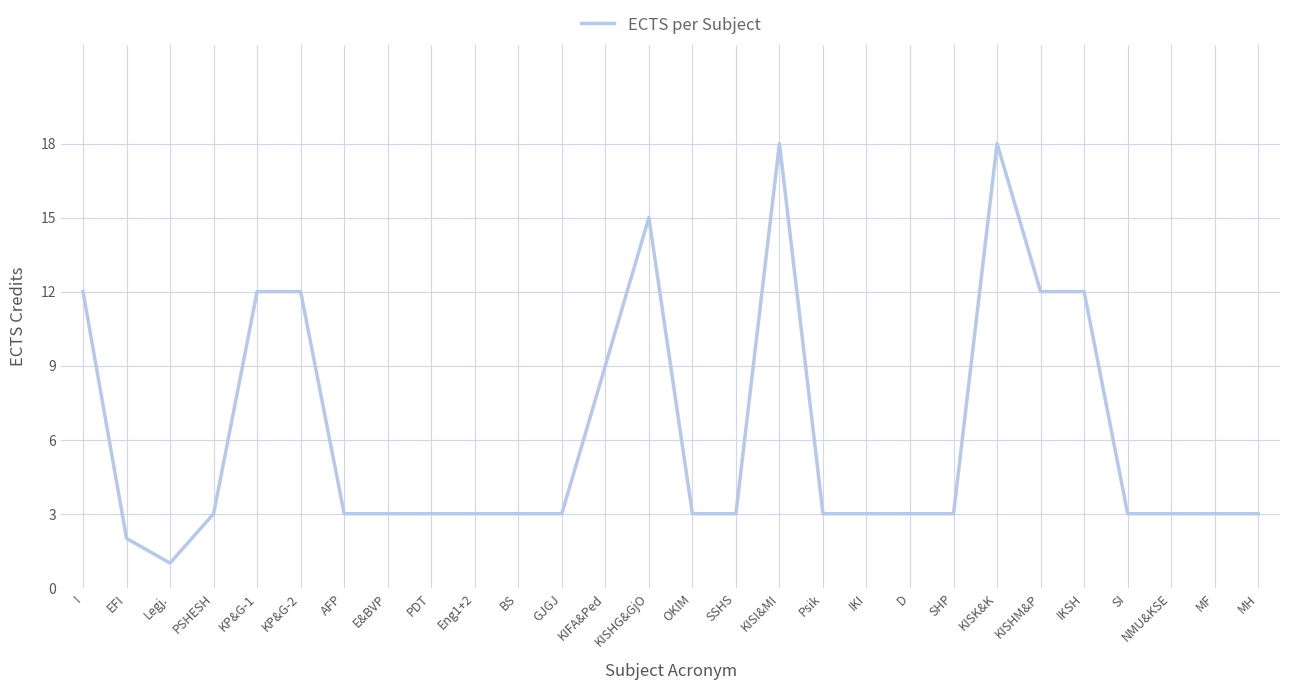

At which label does the data first exceed 3?

I